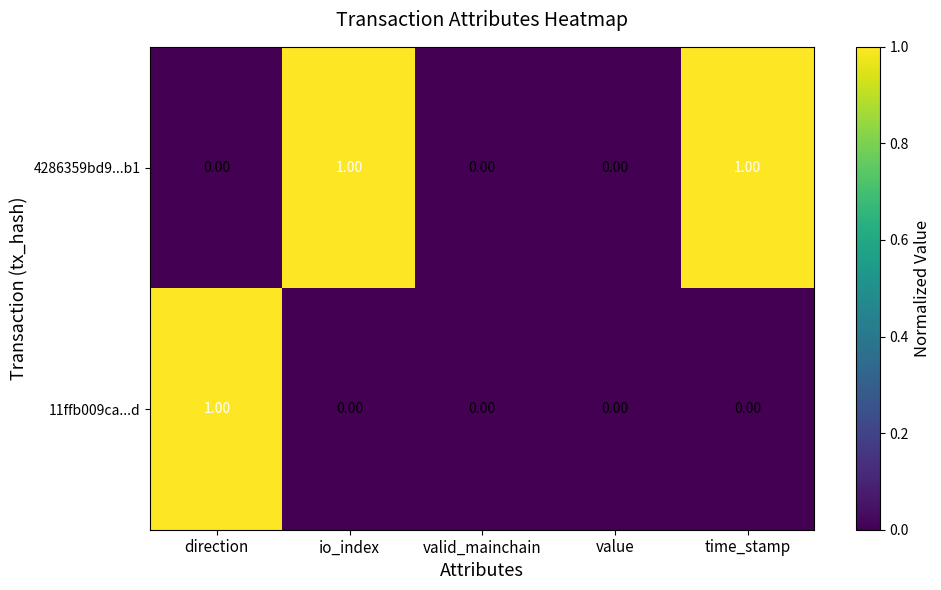

Rank the series by their average value, from highest to lowest.

4286359bd9...b1, 11ffb009ca...d